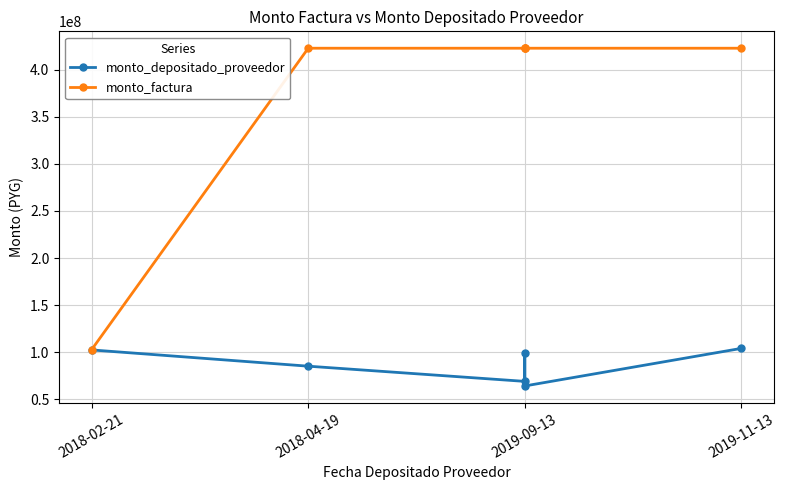

Between 2019-09-13 and 2018-02-21, which is larger?

2018-02-21